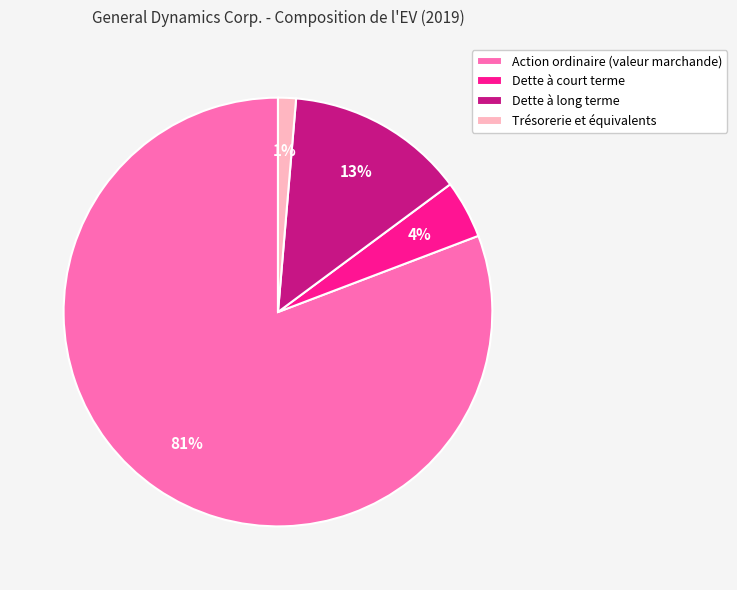

To the nearest percent, what portion does Trésorerie et équivalents represent?

1%